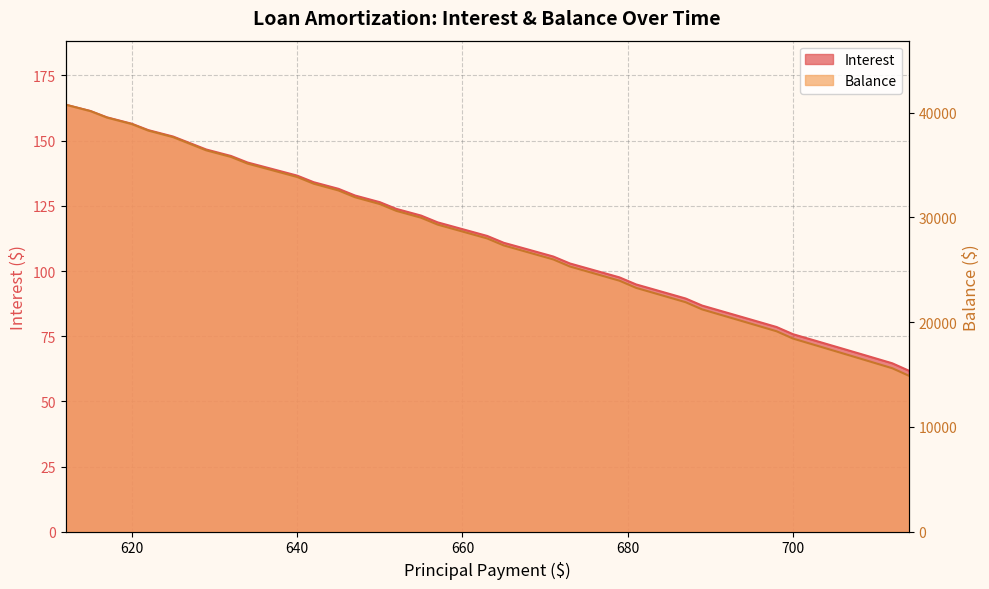

Does the chart display data point markers on the line(s)?

No